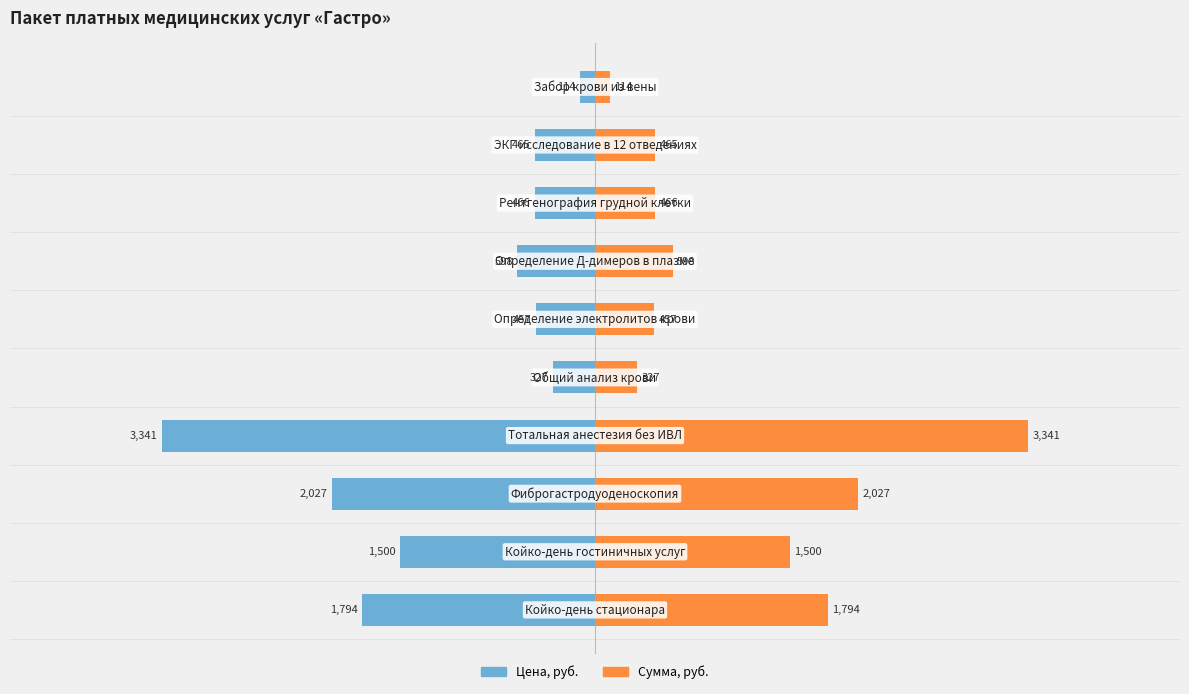

How many bars are there in each group?

2